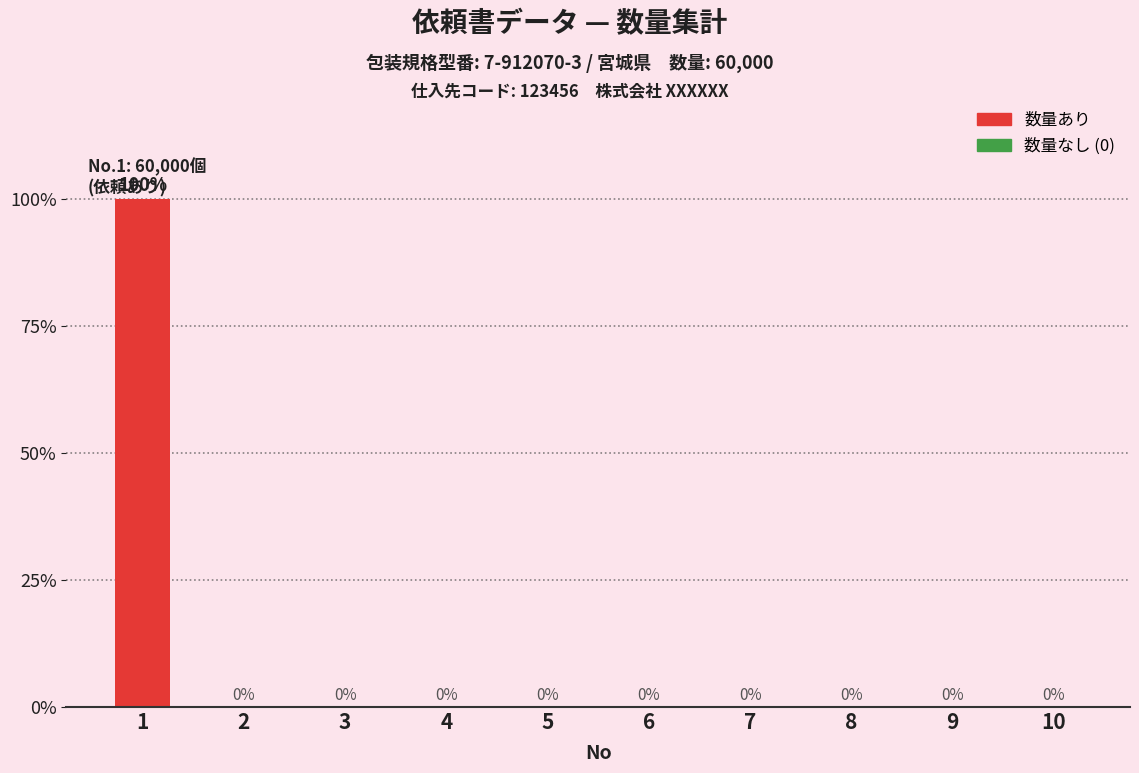

True or false: the data shows 52 at 8.

False